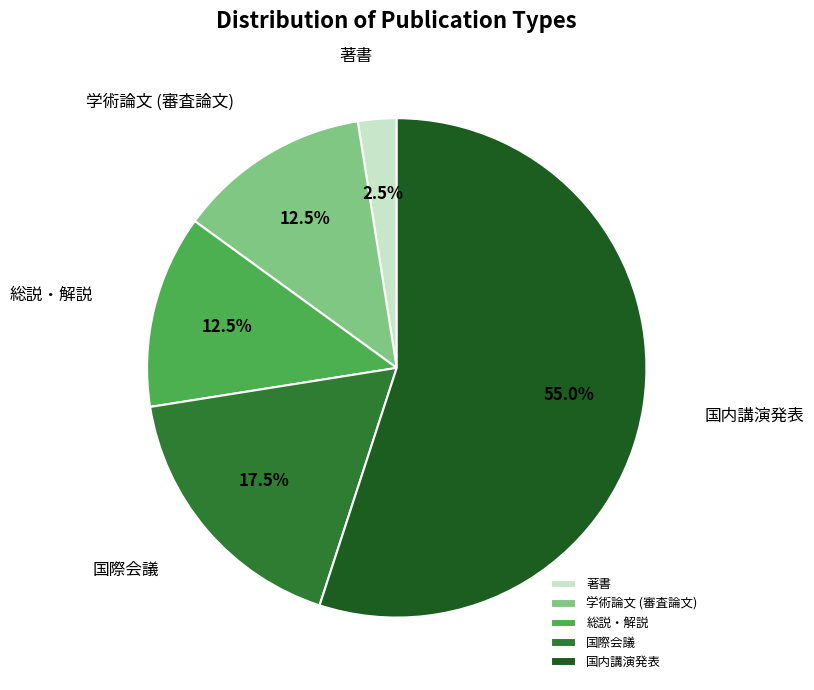

Which slice is the largest?

国内講演発表